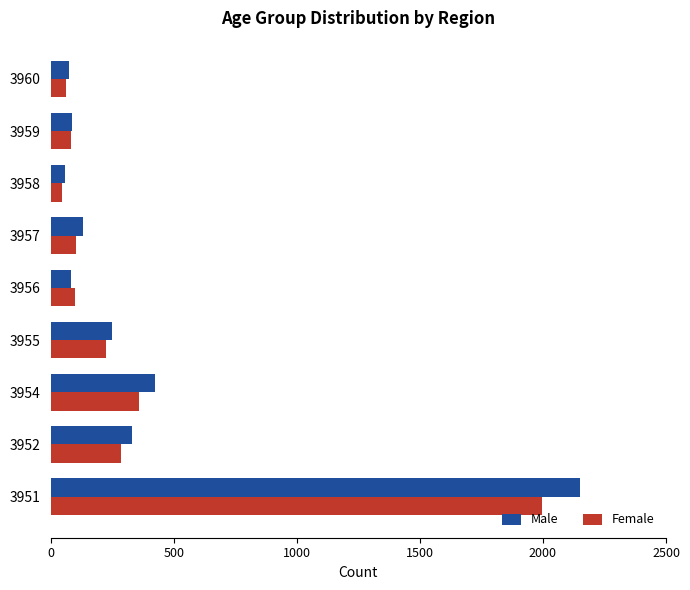

At which category is the sum across all series the highest?

3951